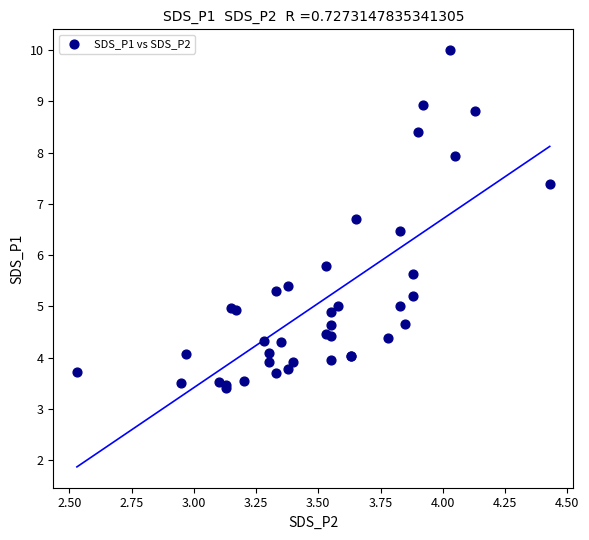

What Y value in the scatter plot is closest to 6?

5.8